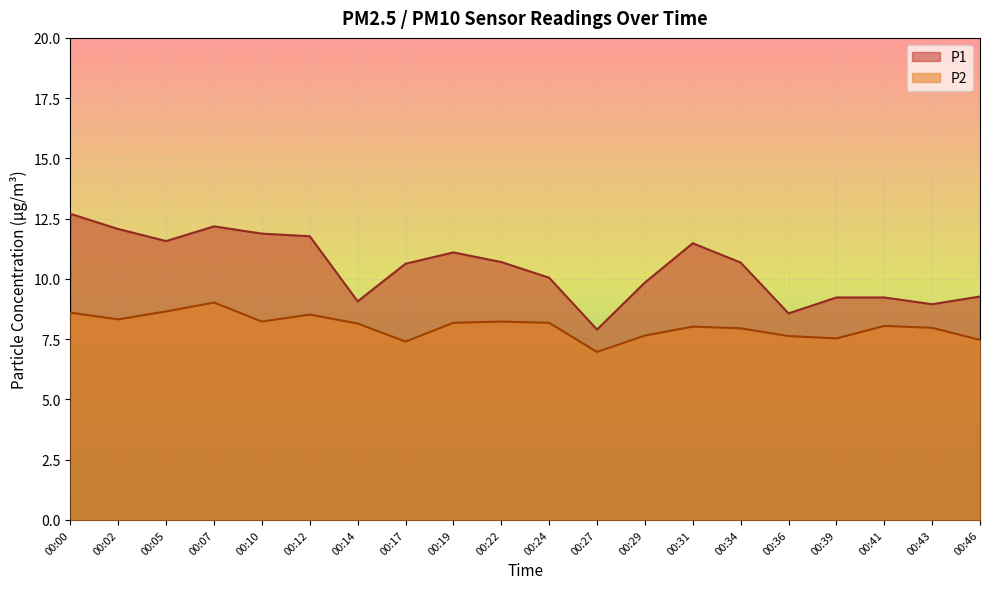

What is the difference between the second highest and second lowest values in the P1 series?

3.6